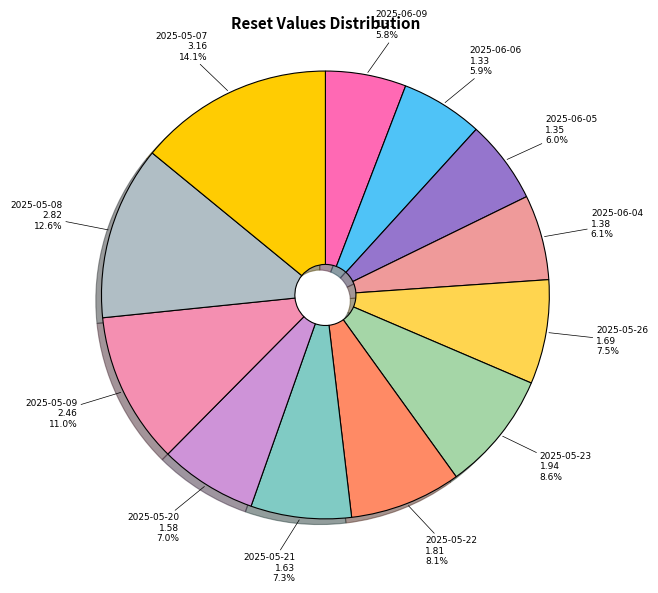

To the nearest percent, what is the difference between the largest and smallest slice percentages?

8%